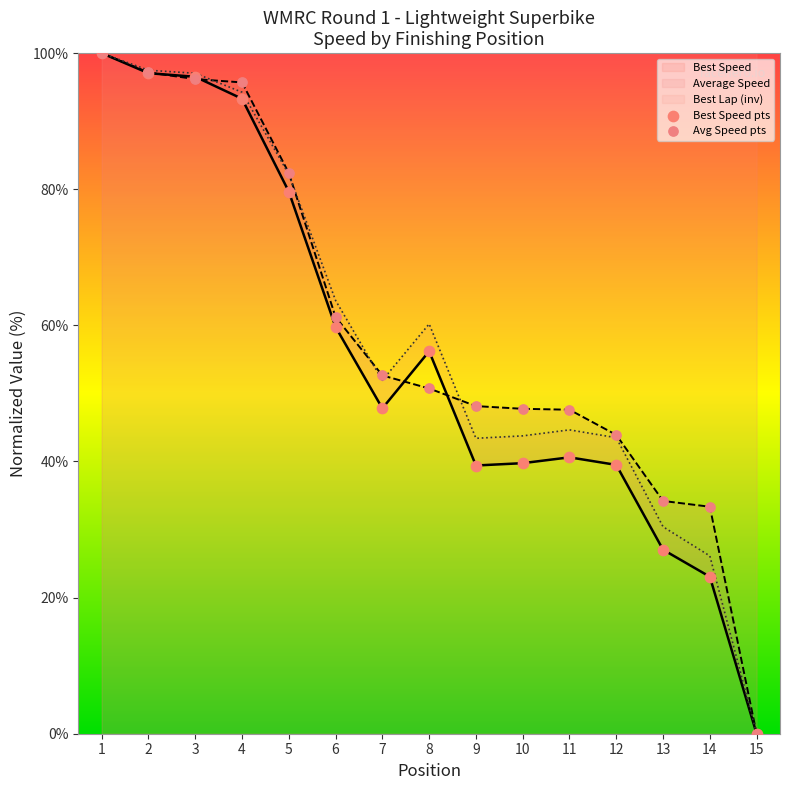

Which series contains the highest Y value?

Best Lap time